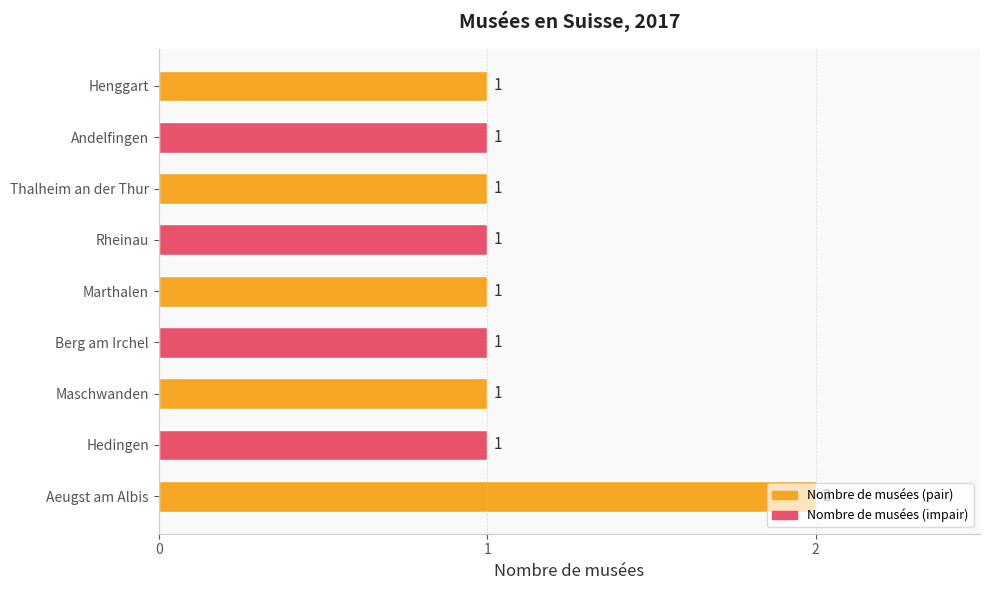

Is it true that the value at Berg am Irchel is 0?

False